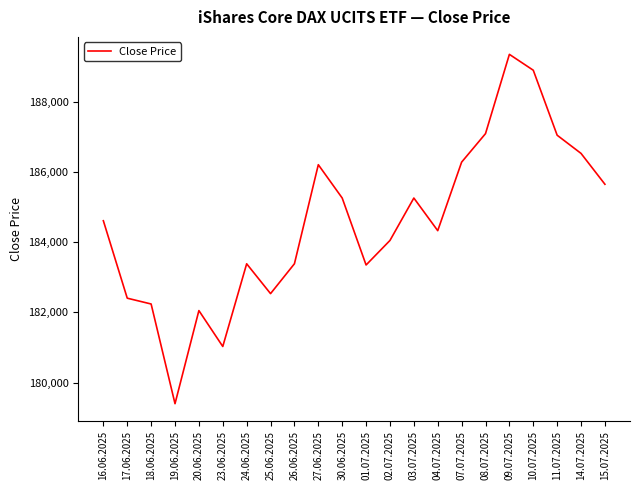

What is the difference between the values at 25.06.2025 and 08.07.2025?

4564